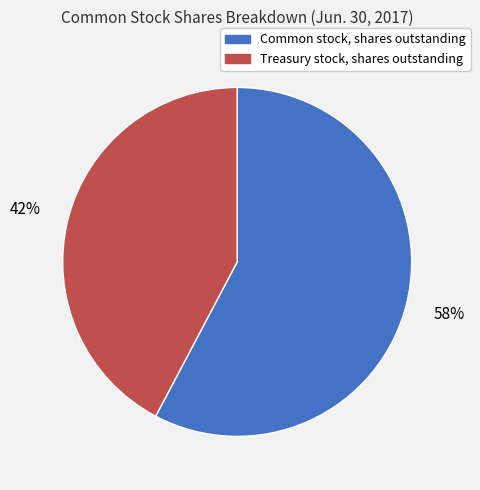

Which has a higher value, Treasury stock, shares outstanding or Common stock, shares outstanding?

Common stock, shares outstanding